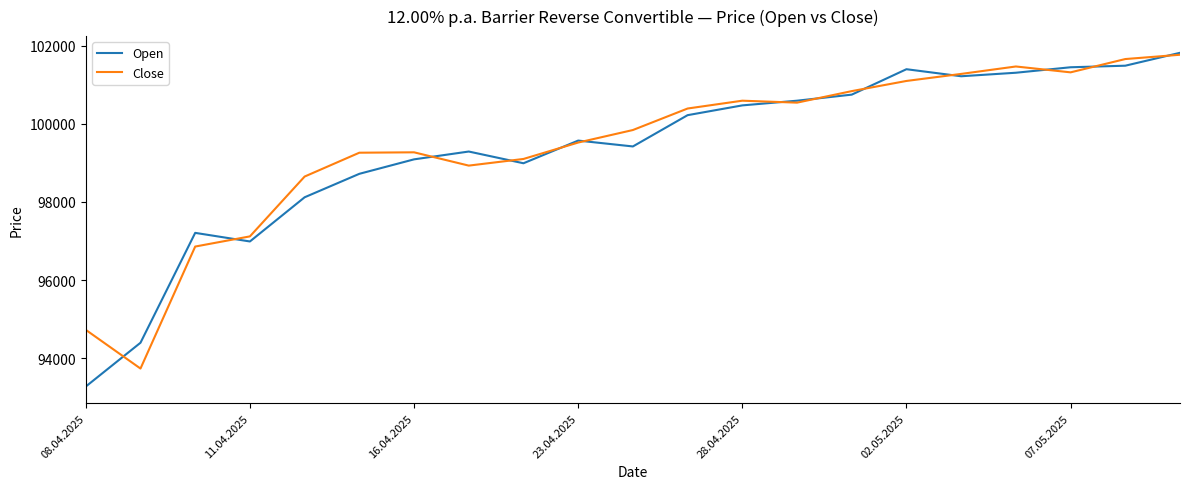

How many categories are shown in the chart?

21